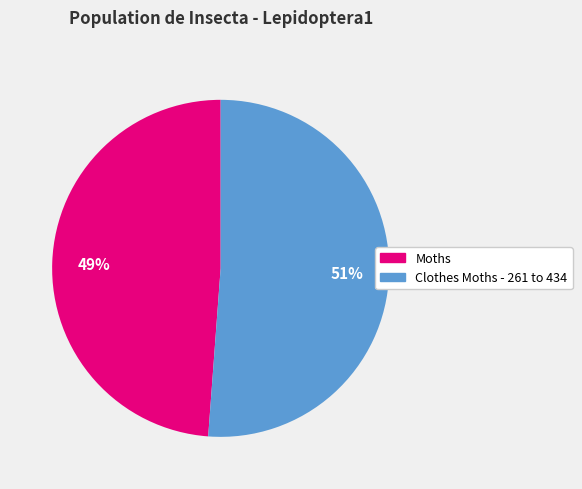

To the nearest percent, what portion does Clothes Moths - 261 to 434 represent?

51%